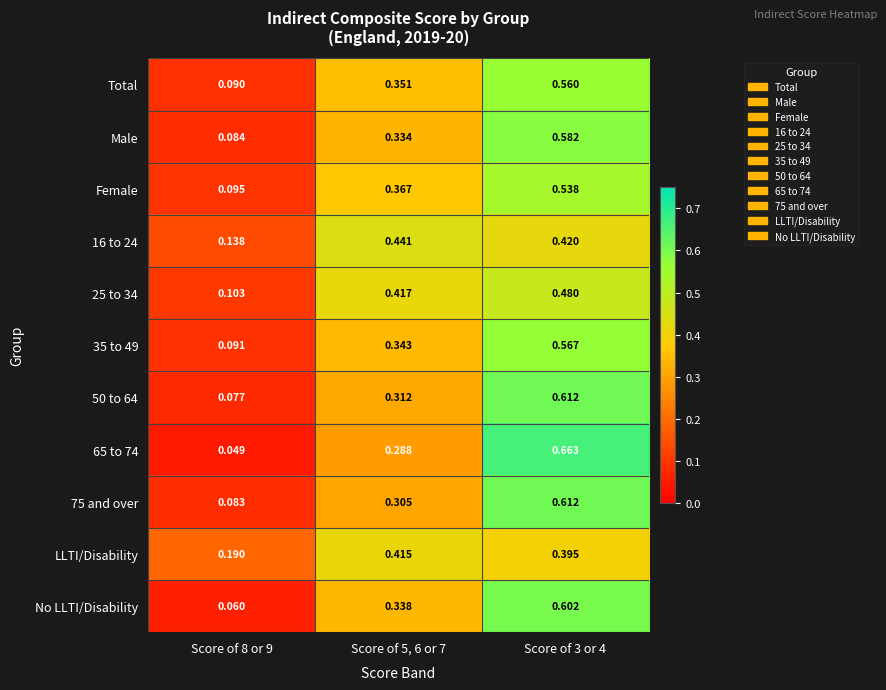

Rank the series at Score of 8 or 9 from highest to lowest value.

LLTI/Disability, 16 to 24, 25 to 34, Female, 35 to 49, Total, Male, 75 and over, 50 to 64, No LLTI/Disability, 65 to 74